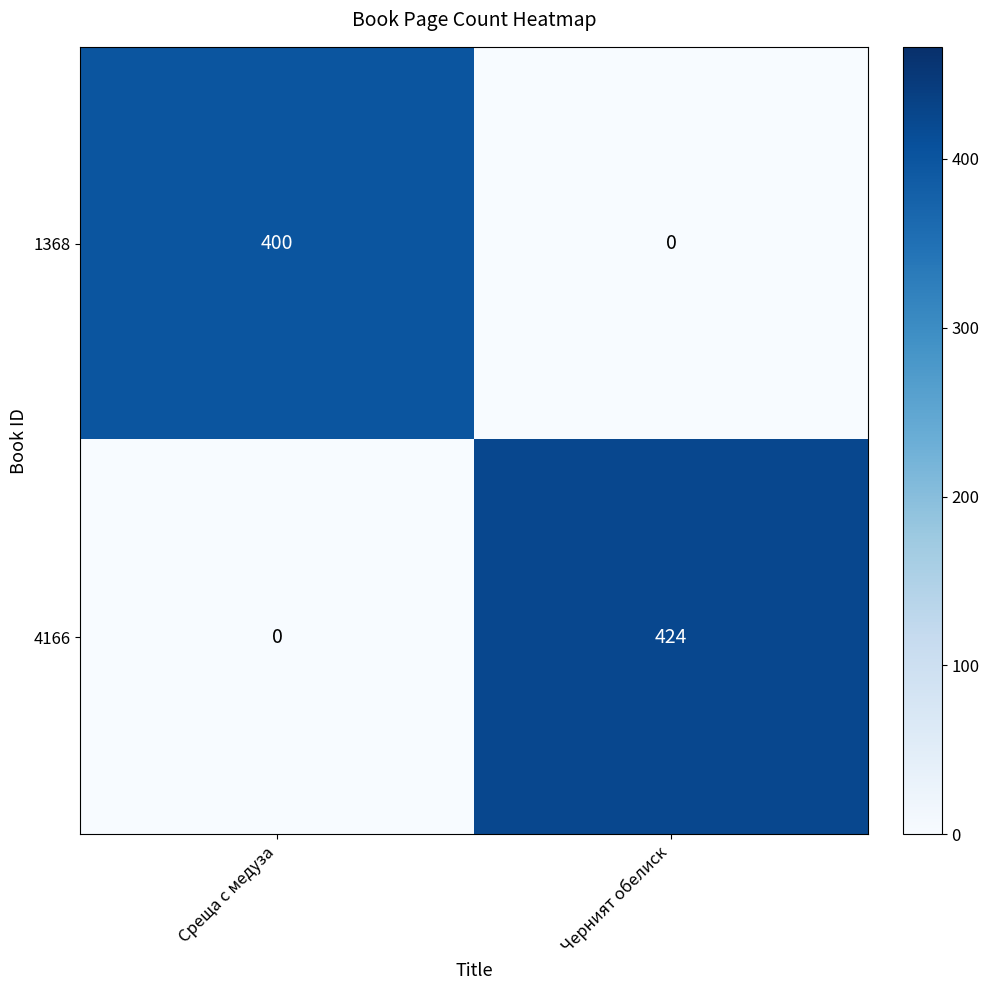

Reading left to right, what are all the values shown in this chart?

1368: 400	0
4166: 0	424